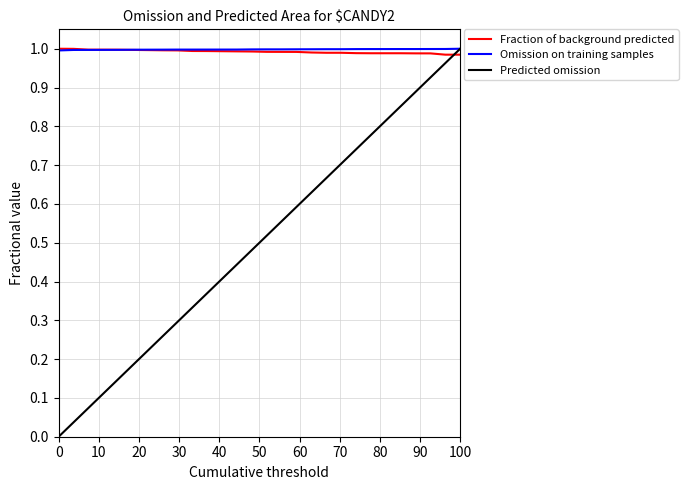

Which series ends up on top after the final intersection of Fraction of background predicted and Predicted omission?

Predicted omission